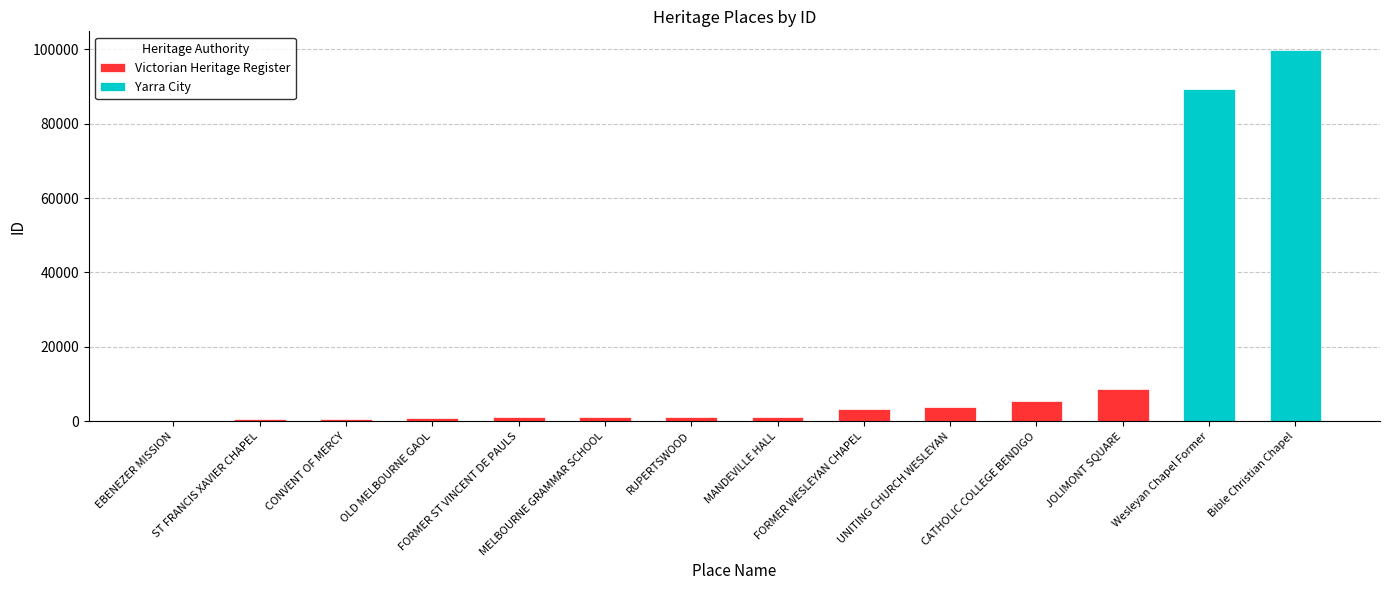

Which has a higher value, MELBOURNE GRAMMAR SCHOOL or JOLIMONT SQUARE?

JOLIMONT SQUARE